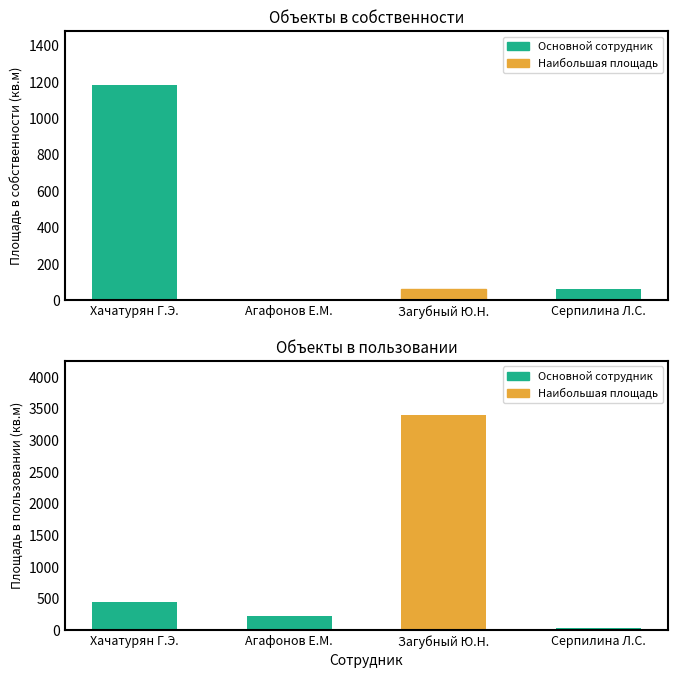

True or false: Площадь в собственности has a value of 0.0 at Агафонов Е.М..

True